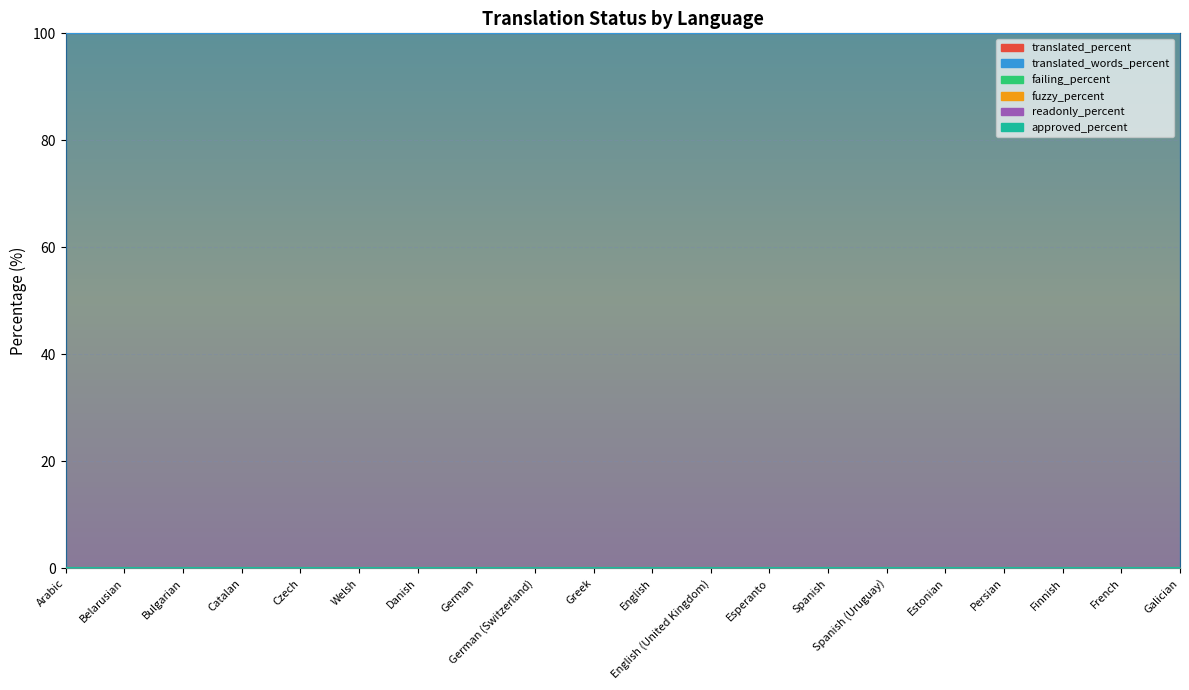

Which has a higher value, Finnish or Bulgarian?

Finnish